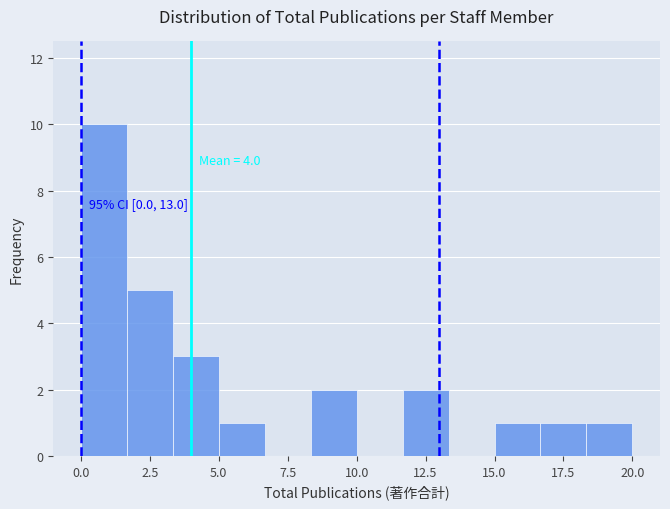

Around what value on the x-axis is the tallest bar? Give the approximate position of its centre, as read against the axis.

1.0